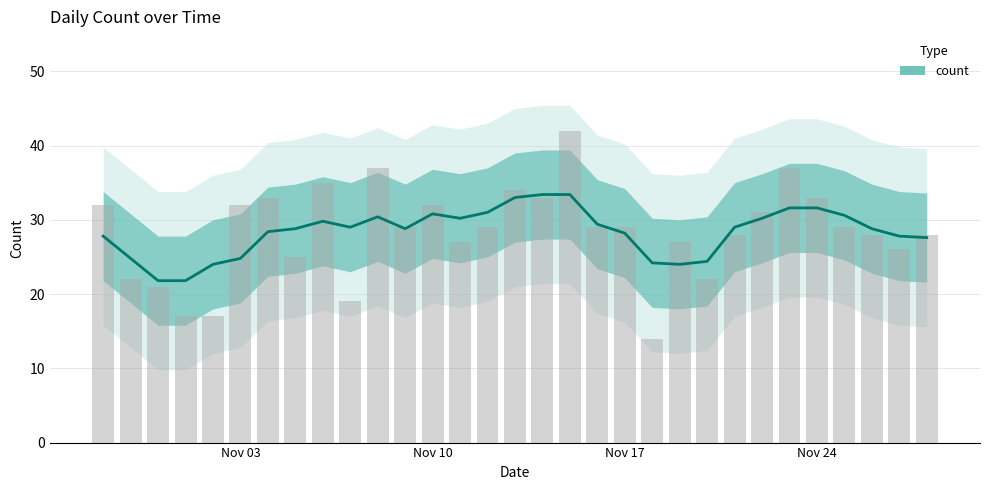

Are the bars horizontal?

No